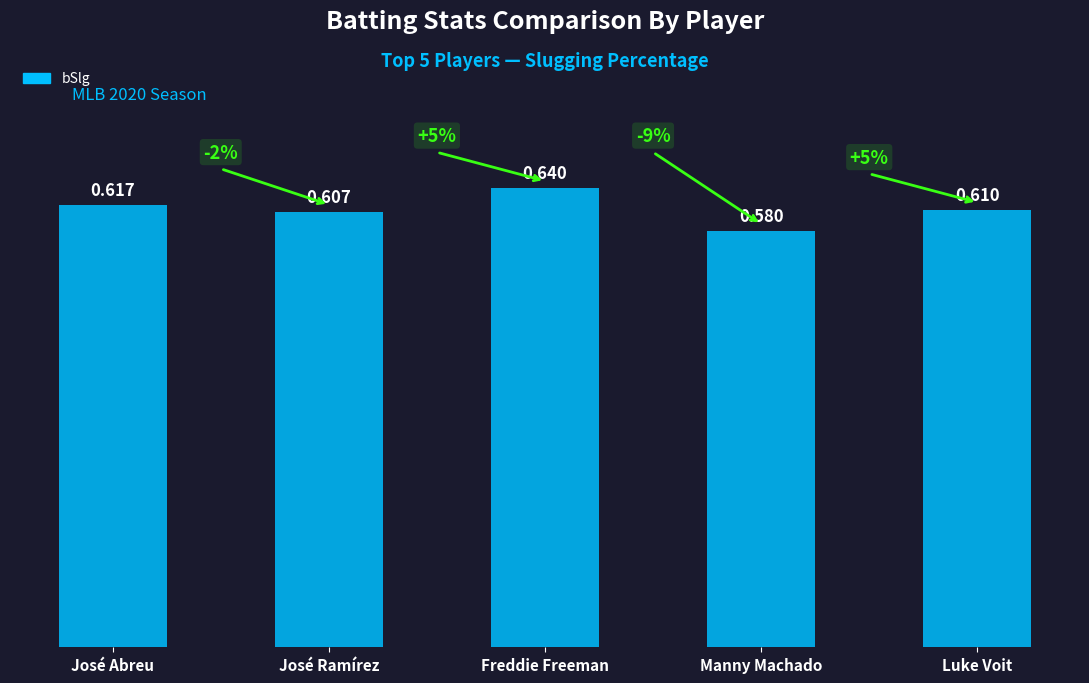

Rank the categories by value from lowest to highest.

Manny Machado, José Ramírez, Luke Voit, José Abreu, Freddie Freeman